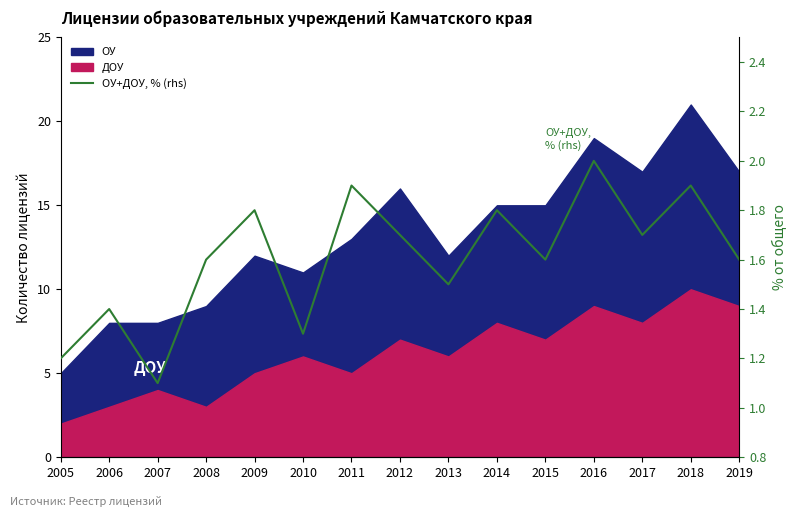

Reading left to right, list all the values displayed in this chart.

1.2	1.4	1.1	1.6	1.8	1.3	1.9	1.7	1.5	1.8	1.6	2.0	1.7	1.9	1.6